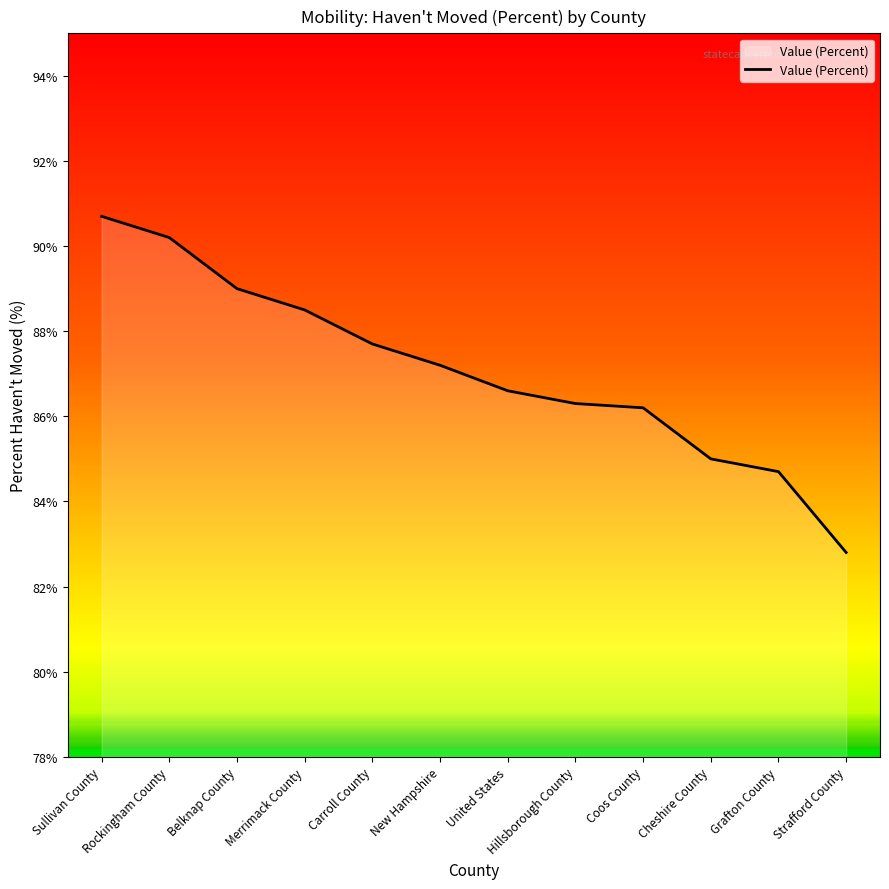

What is the ratio of the value at Strafford County to the value at Hillsborough County?

1.0